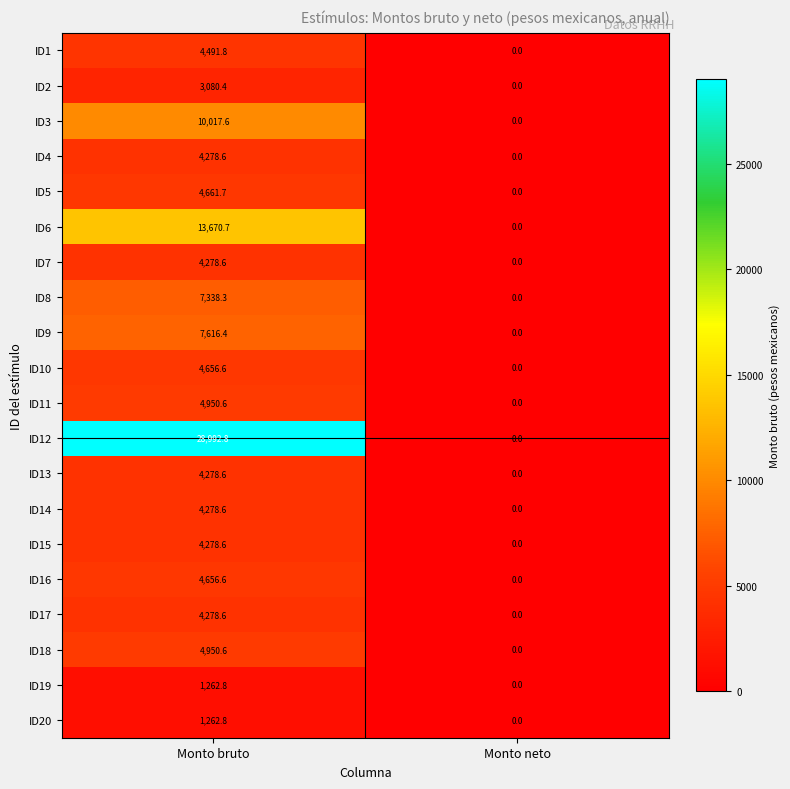

At which category does the chart reach its minimum across all series?

Monto neto